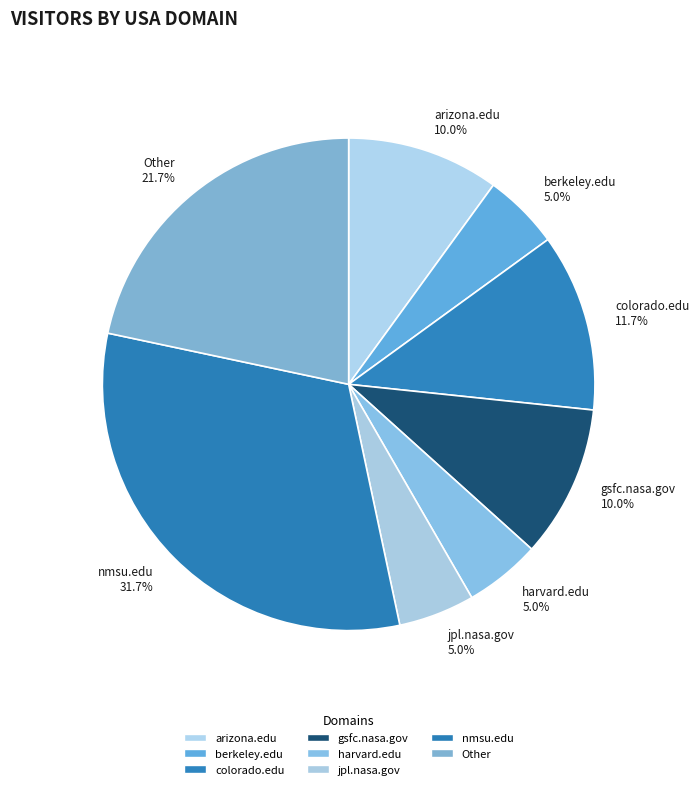

How many slices are in this pie chart?

8